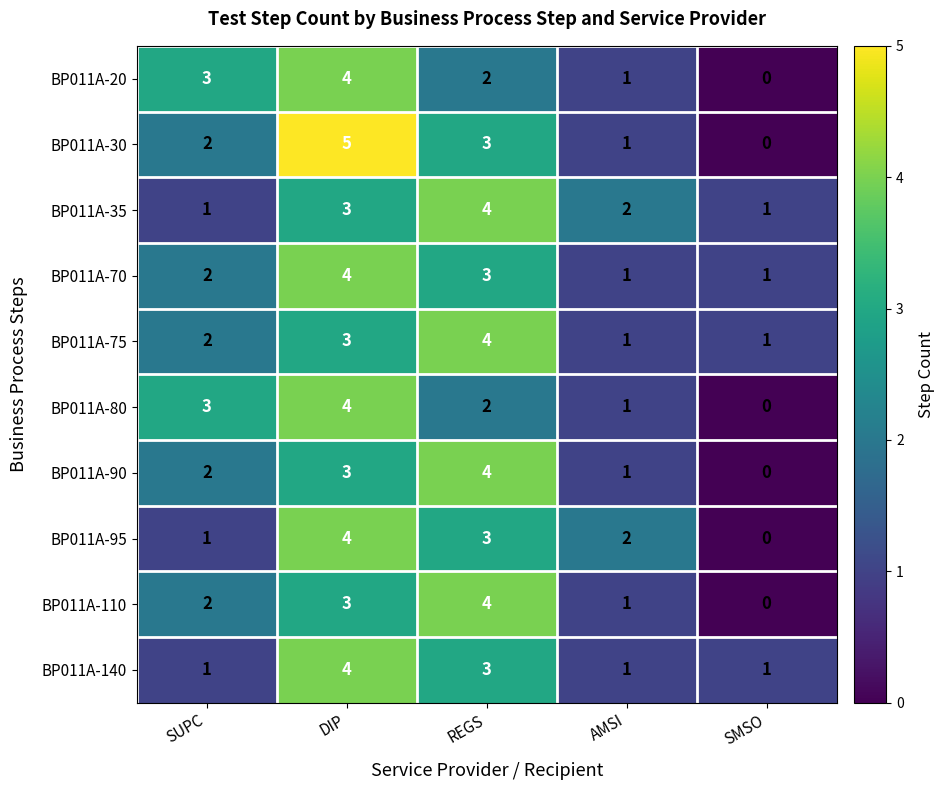

The value of BP011A-30 at REGS is 1. True or false?

False